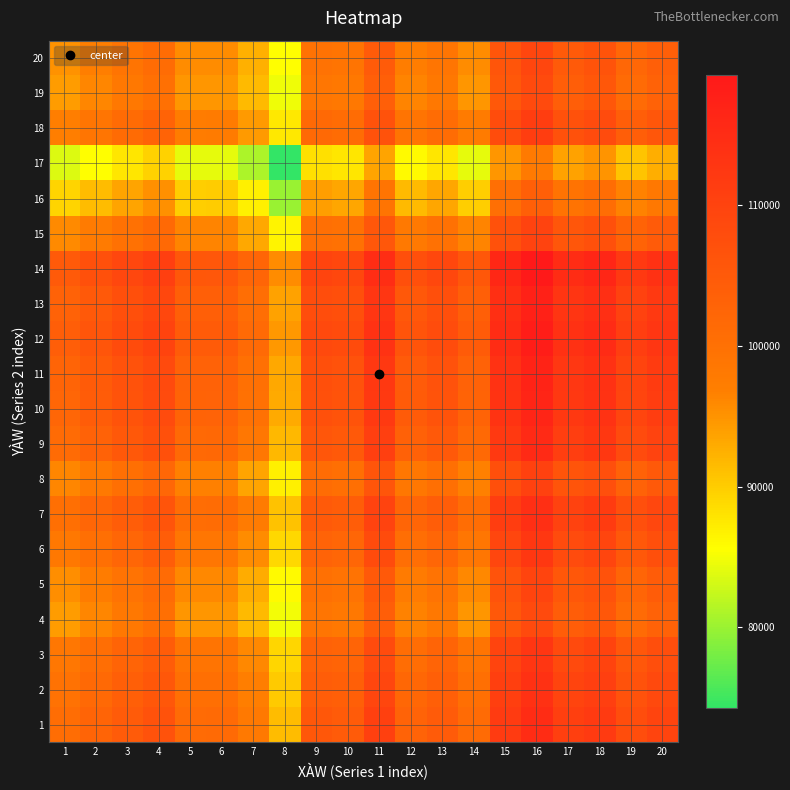

Which category has the highest value across all series?

16